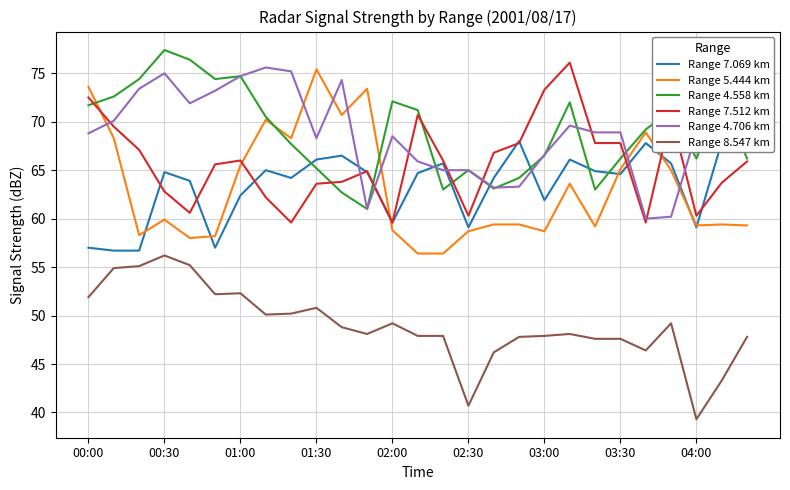

Where is Range 4.706 km nearest to the value 67?

03:00